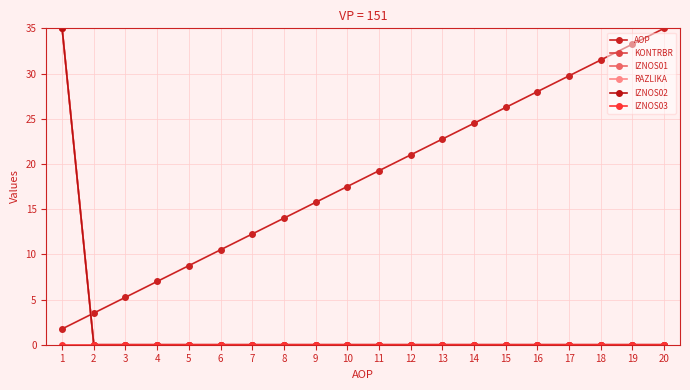

What is the total value across all series at 10?

17.5